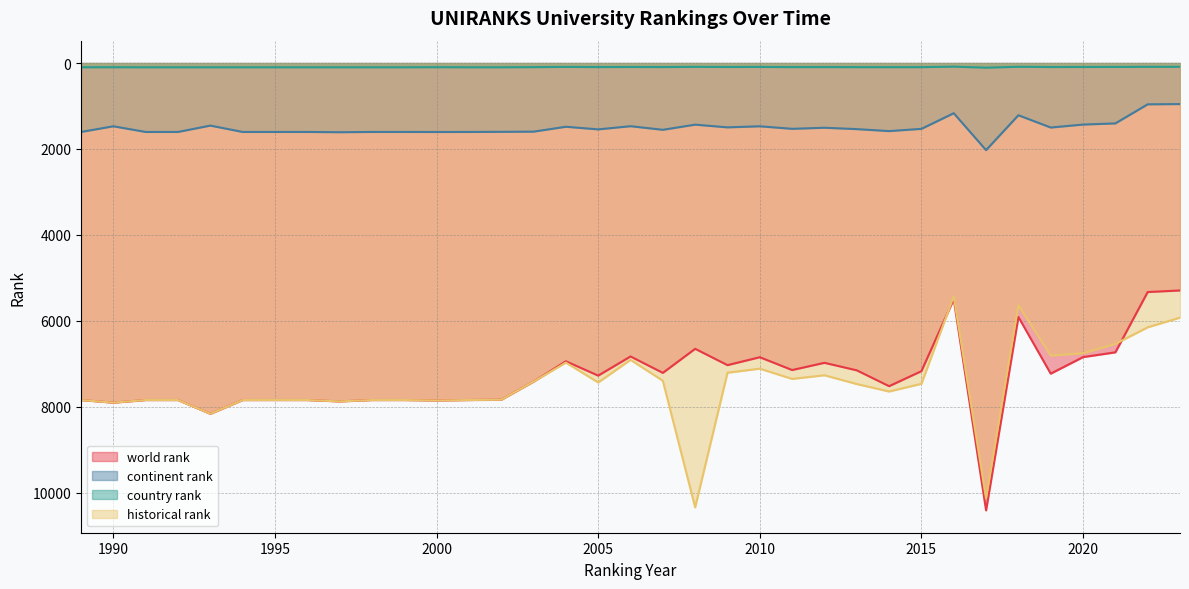

List the labels in order of historical rank value, largest first.

2008, 2017, 1993, 1990, 1997, 2000, 1989, 1991, 1992, 1994, 1995, 1996, 1998, 1999, 2001, 2002, 2014, 2013, 2015, 2005, 2003, 2007, 2011, 2012, 2009, 2010, 2004, 2006, 2019, 2020, 2021, 2022, 2023, 2018, 2016